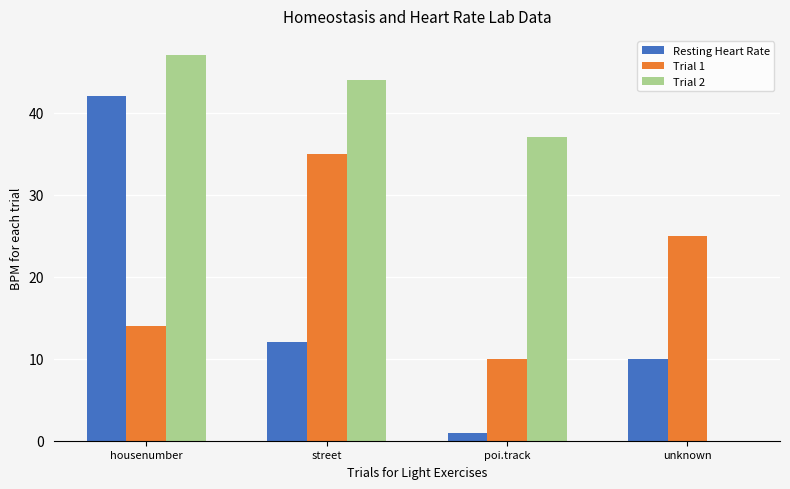

What are all the series names shown in the legend?

Resting Heart Rate, Trial 1, Trial 2